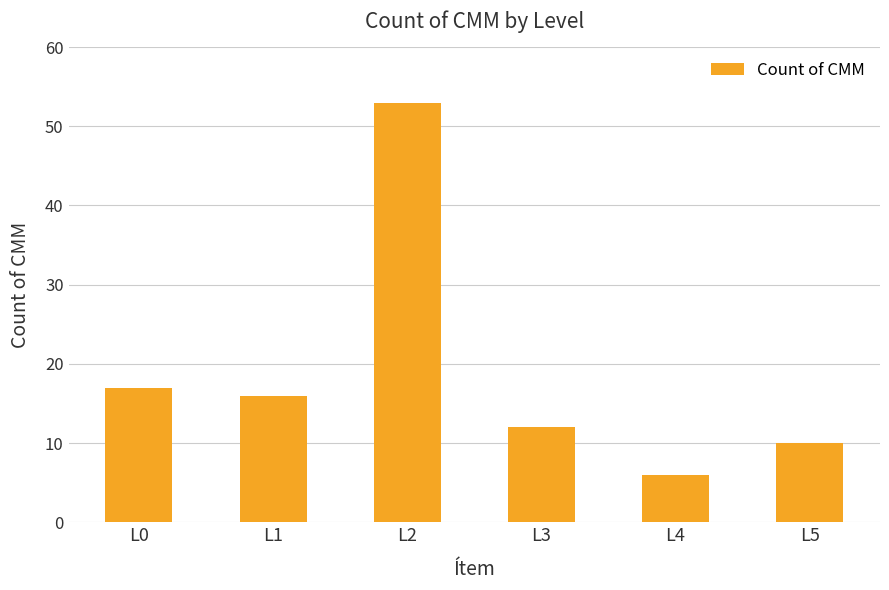

Which has a higher value, L0 or L2?

L2